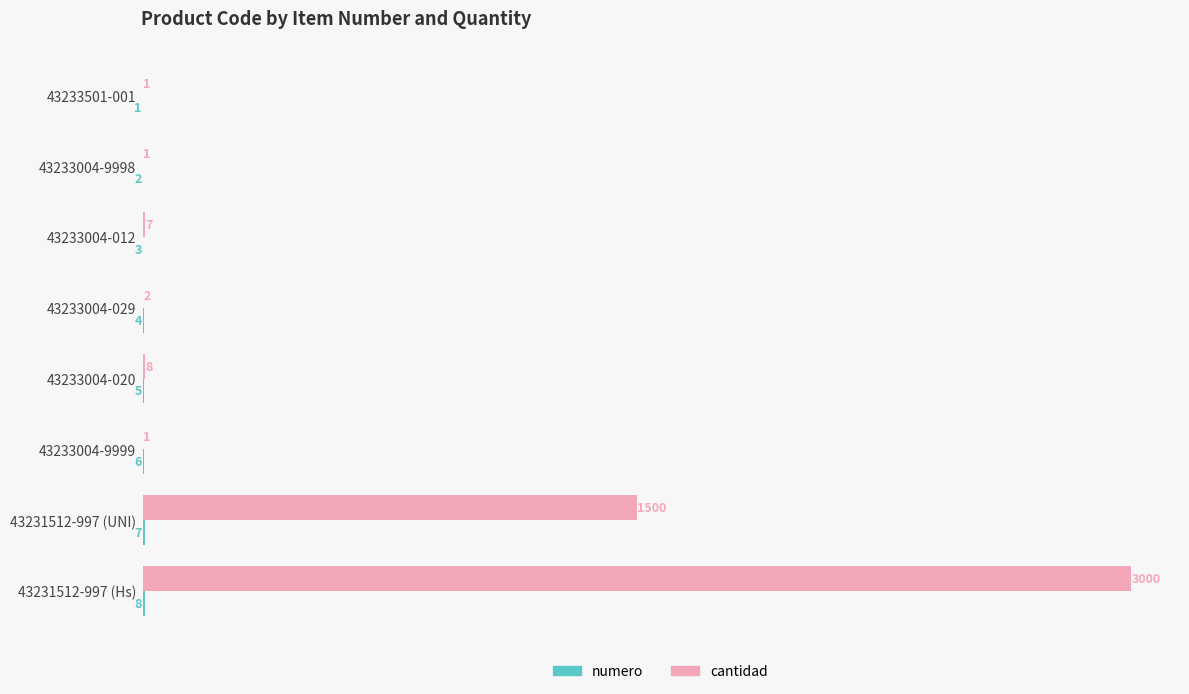

What is the maximum value for cantidad?

3000